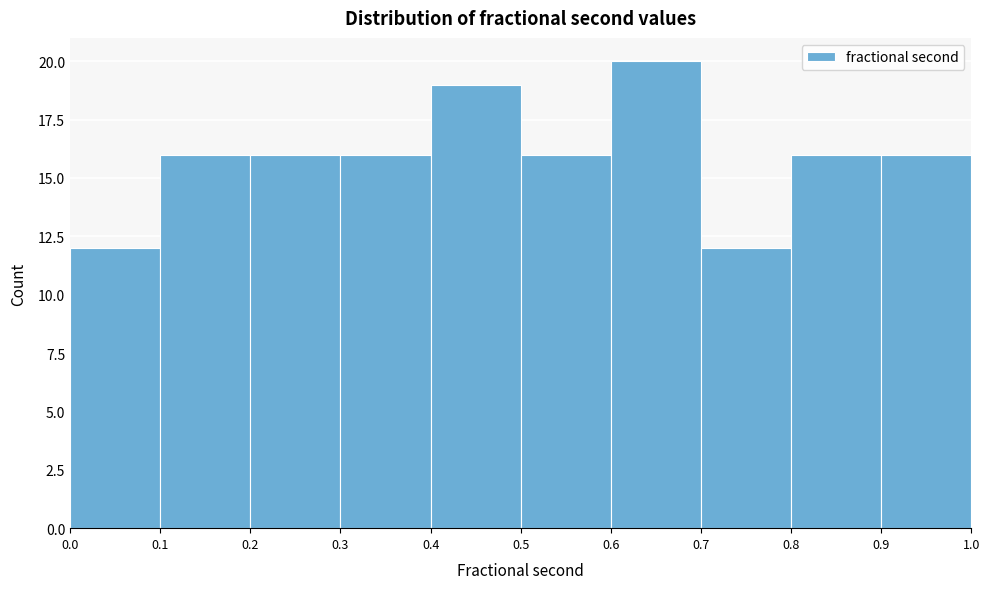

Which range on the x-axis has the tallest bar?

0.6 to 0.7